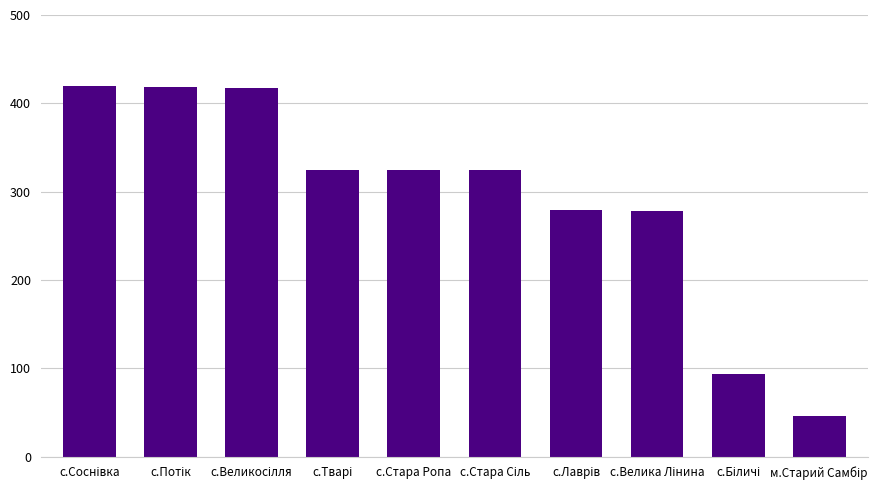

What is the value of the 1st bar from the left?

420